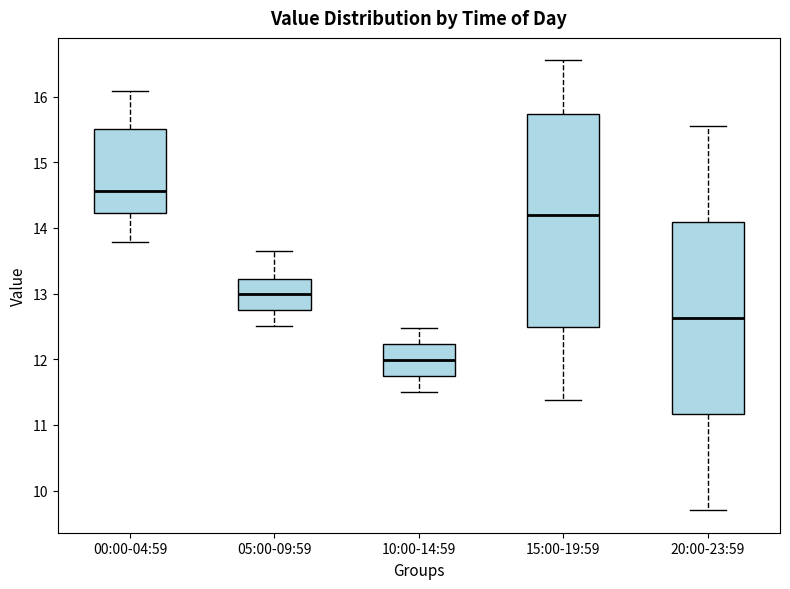

Comparing the boxes themselves (not the whiskers), which one is the tallest?

15:00-19:59